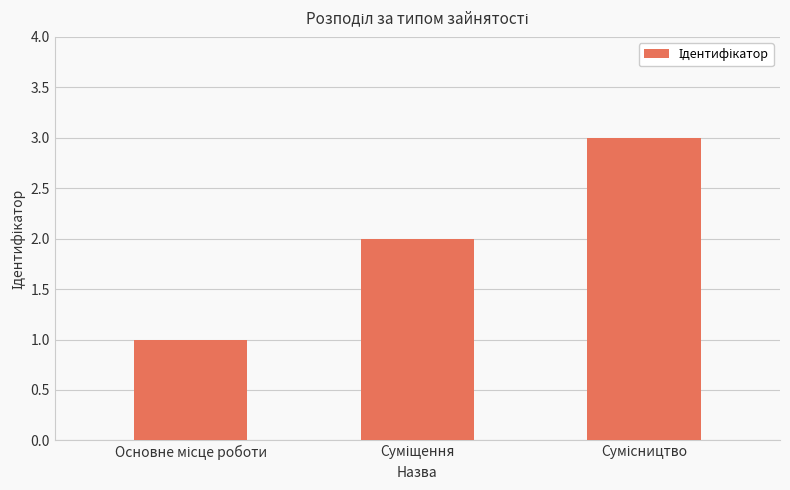

What is the maximum value shown in the chart?

3